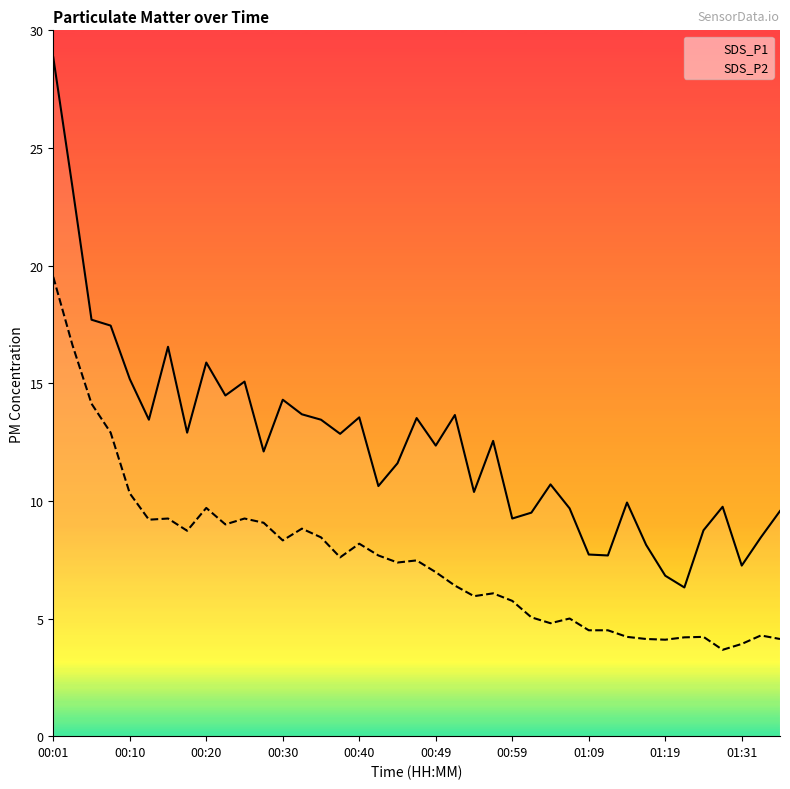

Which category has the highest value across all series?

00:01